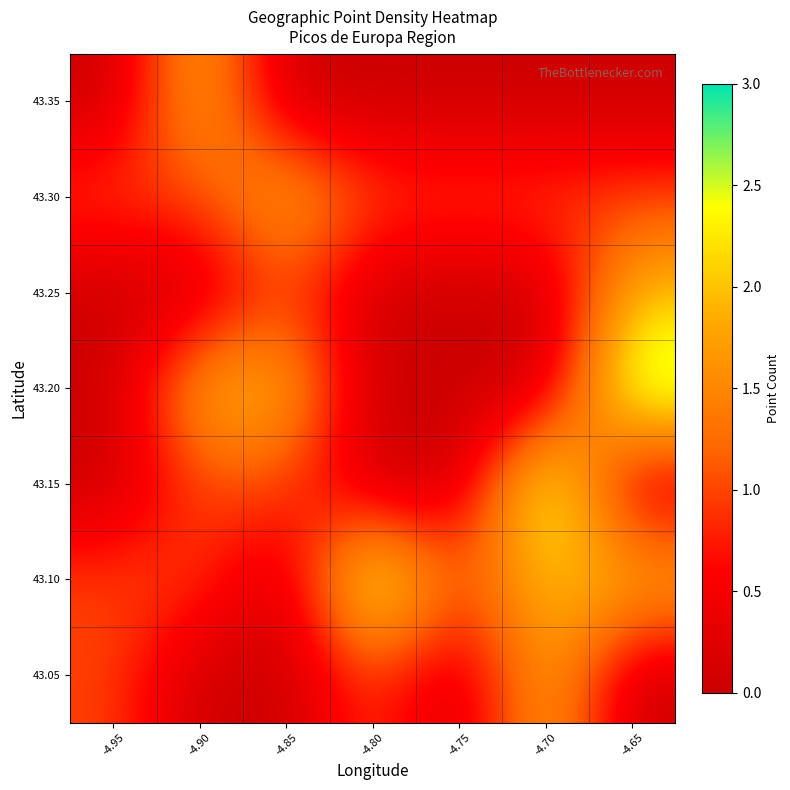

Reading right to left, transcribe all the data shown in this chart.

43.05: -4.65=0	-4.70=2	-4.75=0	-4.80=1	-4.85=0	-4.90=0	-4.95=1
43.10: -4.65=2	-4.70=2	-4.75=1	-4.80=3	-4.85=0	-4.90=1	-4.95=1
43.15: -4.65=0	-4.70=3	-4.75=0	-4.80=0	-4.85=1	-4.90=1	-4.95=0
43.20: -4.65=3	-4.70=0	-4.75=0	-4.80=0	-4.85=2	-4.90=2	-4.95=0
43.25: -4.65=2	-4.70=0	-4.75=0	-4.80=0	-4.85=1	-4.90=0	-4.95=0
43.30: -4.65=1	-4.70=1	-4.75=1	-4.80=1	-4.85=2	-4.90=1	-4.95=1
43.35: -4.65=0	-4.70=0	-4.75=0	-4.80=0	-4.85=0	-4.90=2	-4.95=0